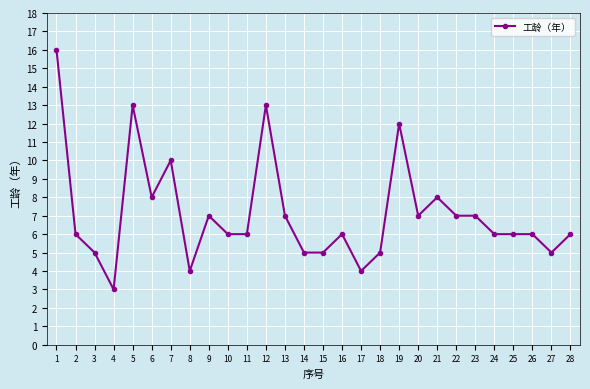

What is the ratio of the value at 24 to the value at 10?

1.0